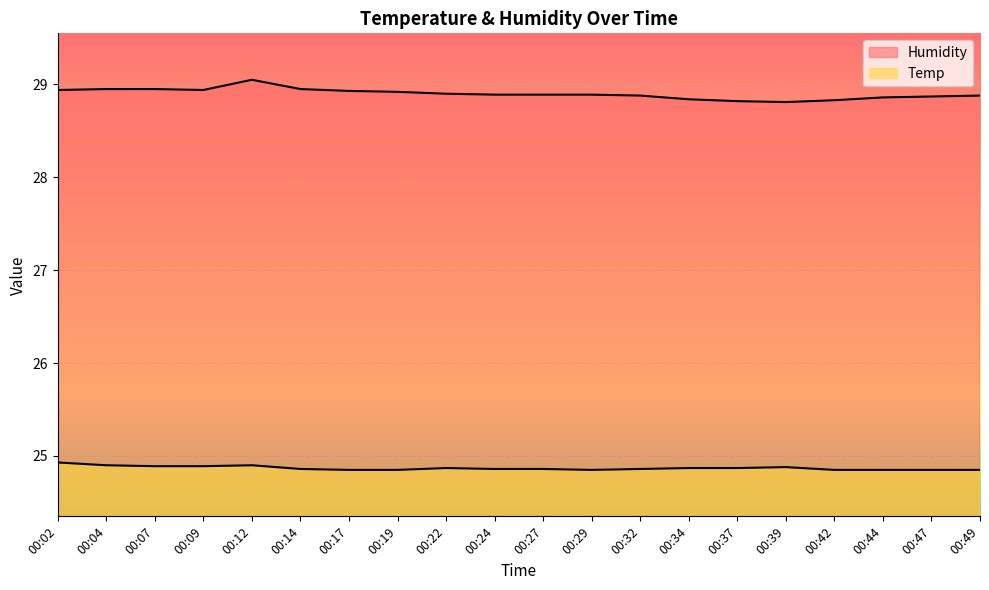

What is the difference between the highest and lowest values at 00:22?

4.0